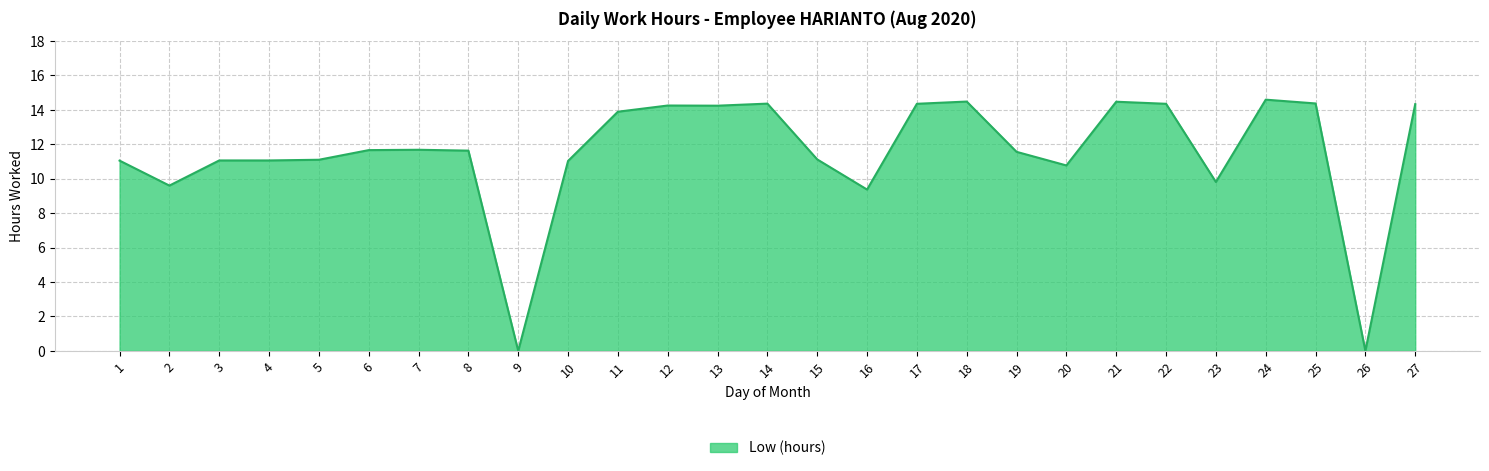

What is the maximum value shown in the chart?

14.6